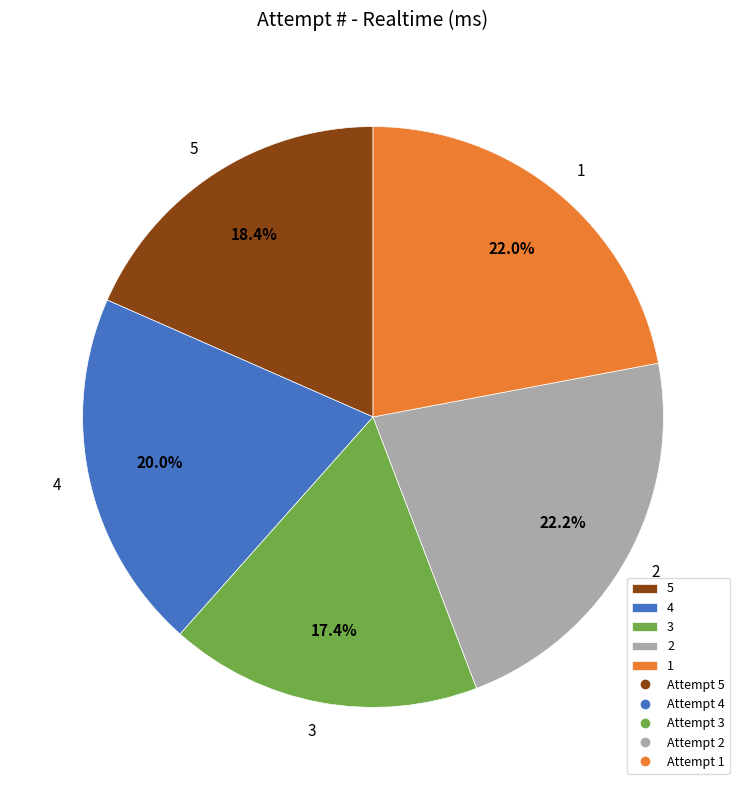

Count the number of slices in the pie.

5